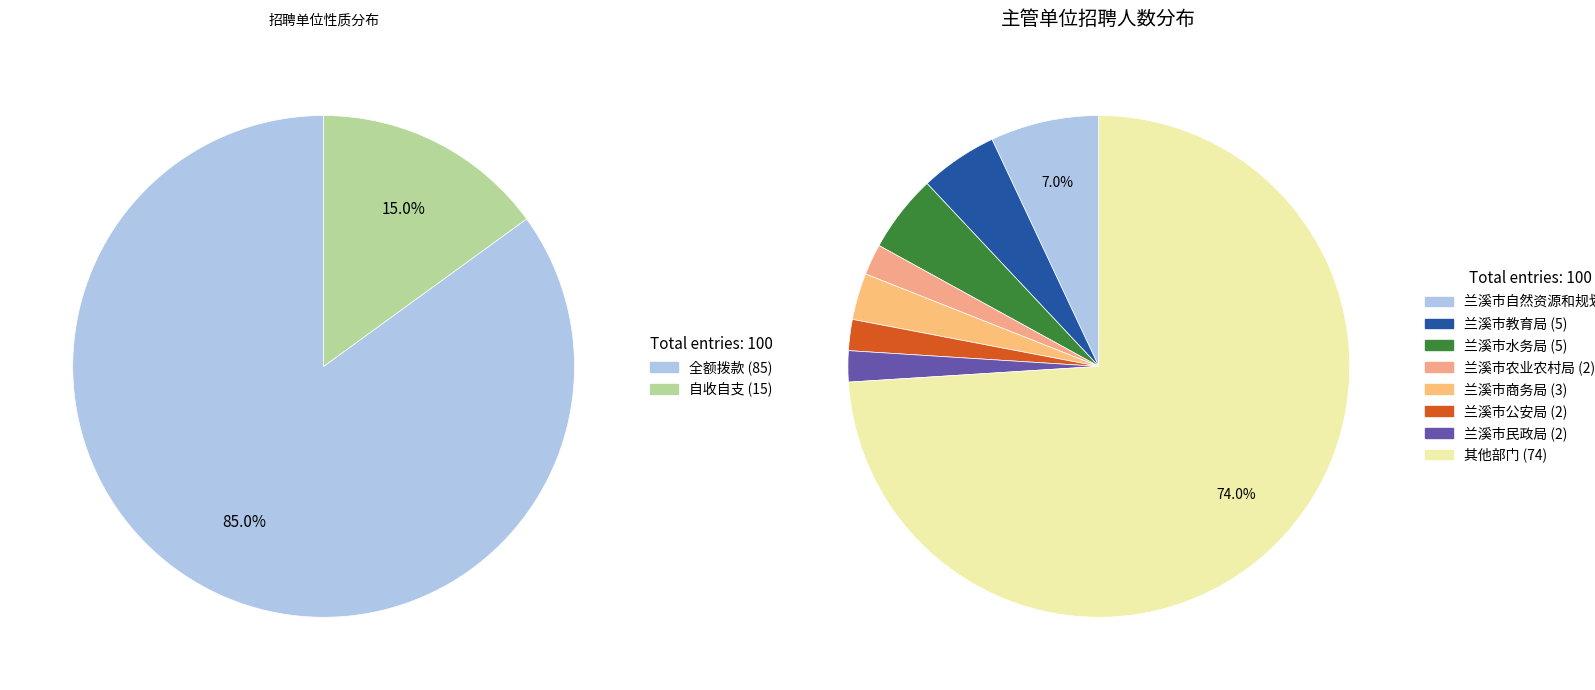

Which category has the smallest portion of the pie?

自收自支